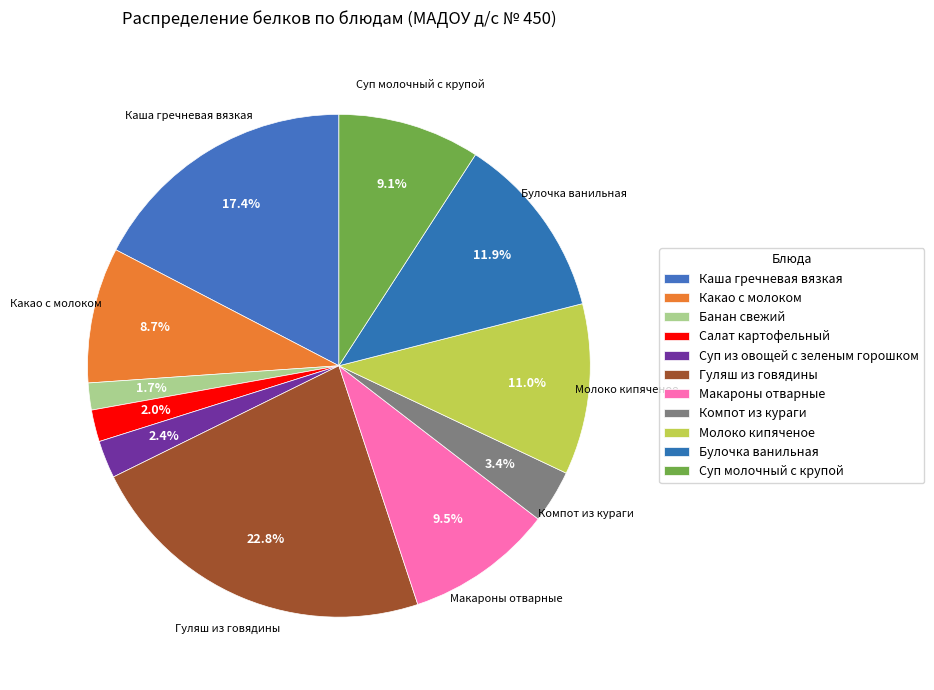

How many segments does this pie chart have?

11